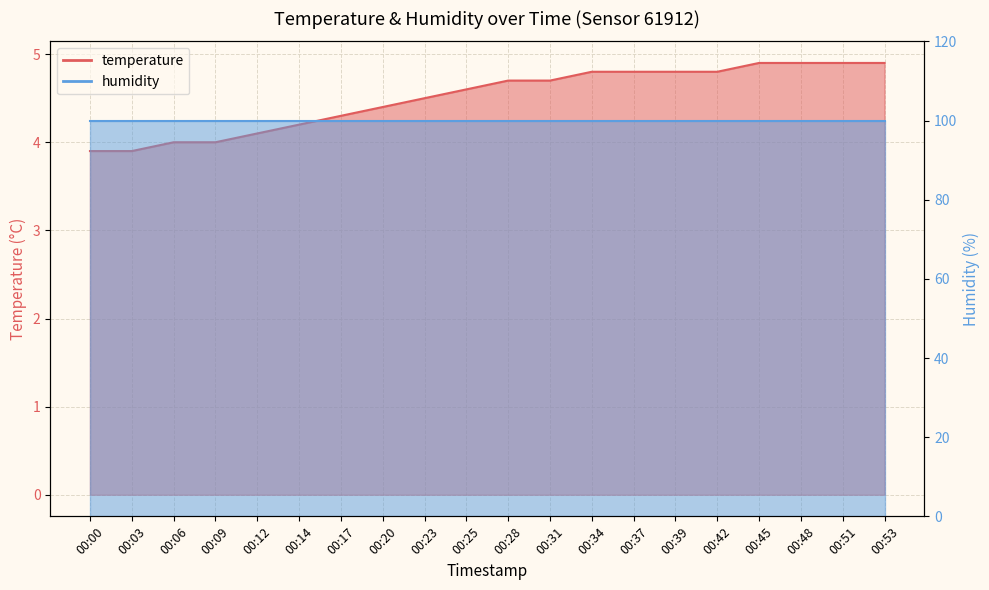

How many data points are above 4?

16